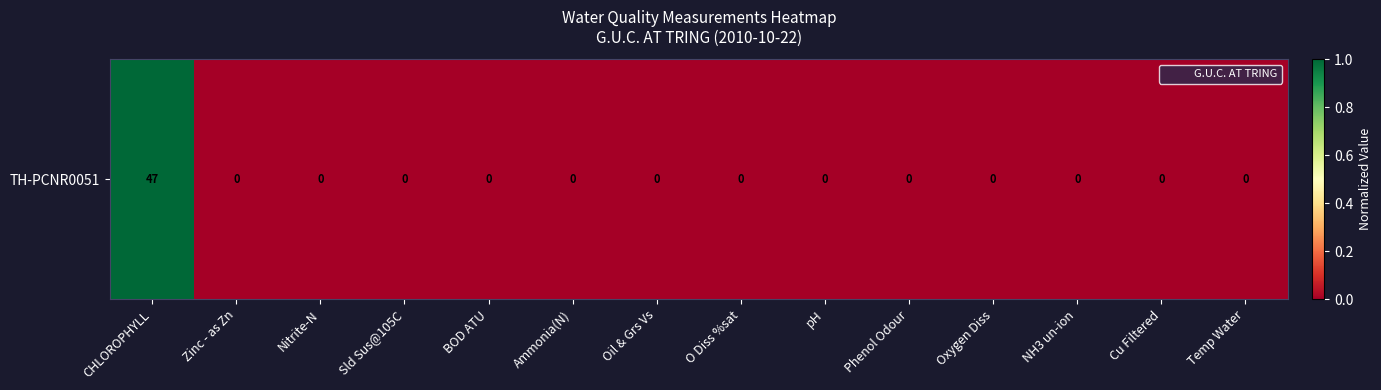

True or false: the data shows 0 at pH.

True